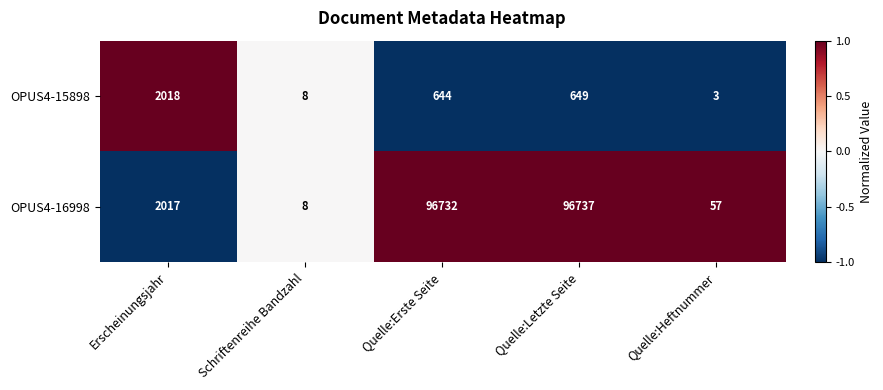

At which category does the chart reach its peak across all series?

Quelle:Letzte Seite